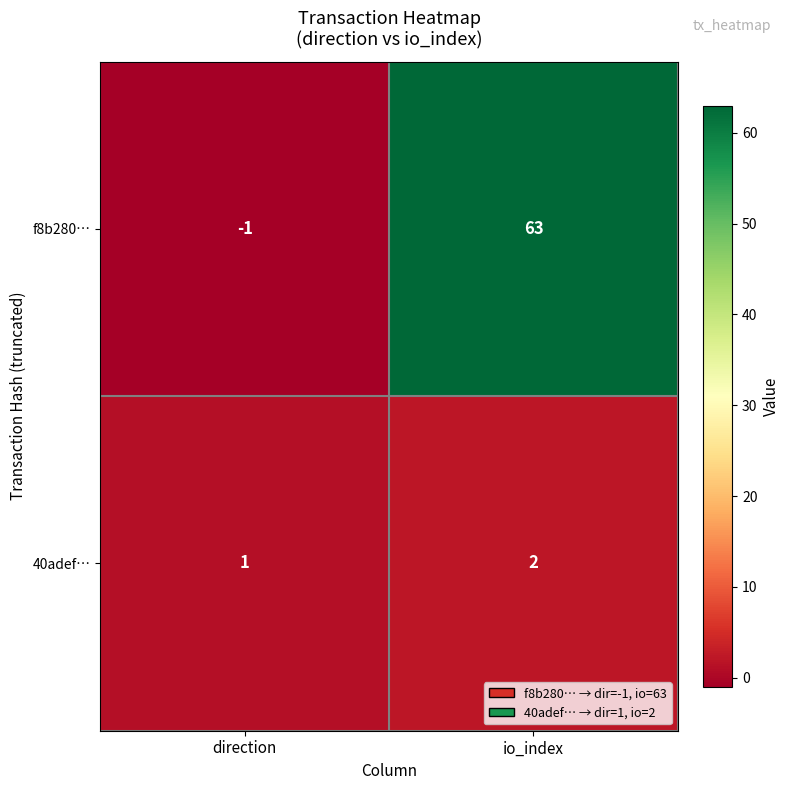

What is the difference between the f8b280… values at direction and io_index?

64